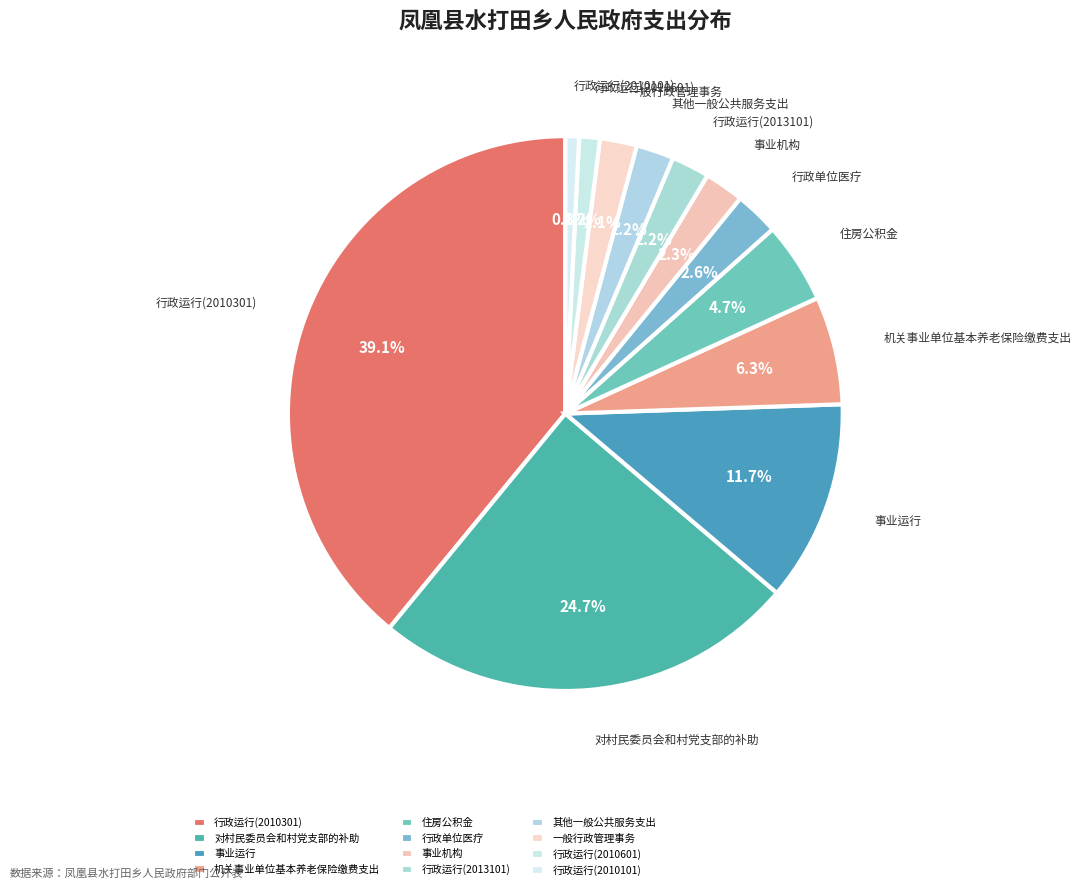

True or false: 事业机构 accounts for 13% of the total.

False